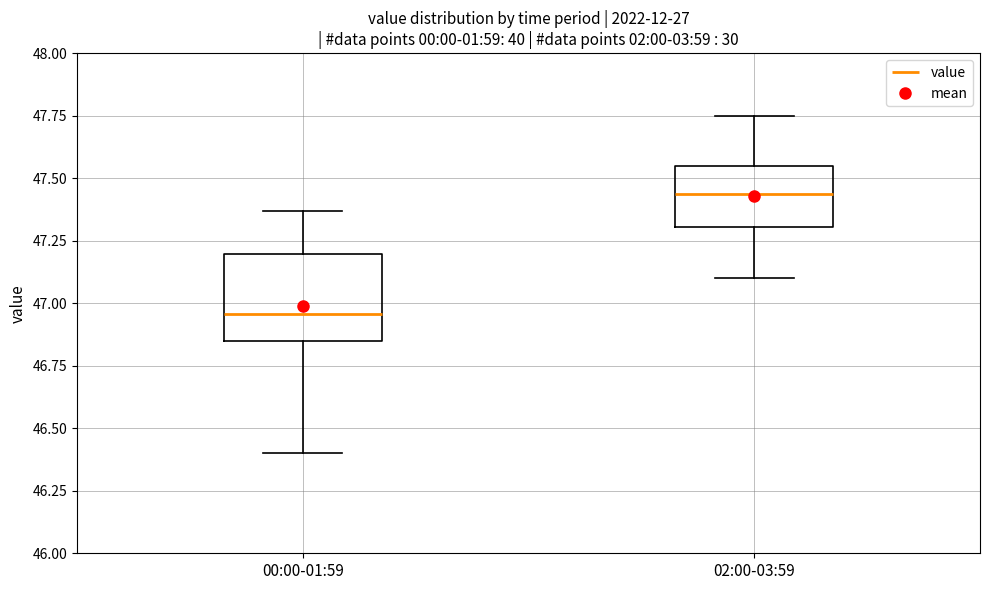

Which box has the lowest median line?

00:00-01:59